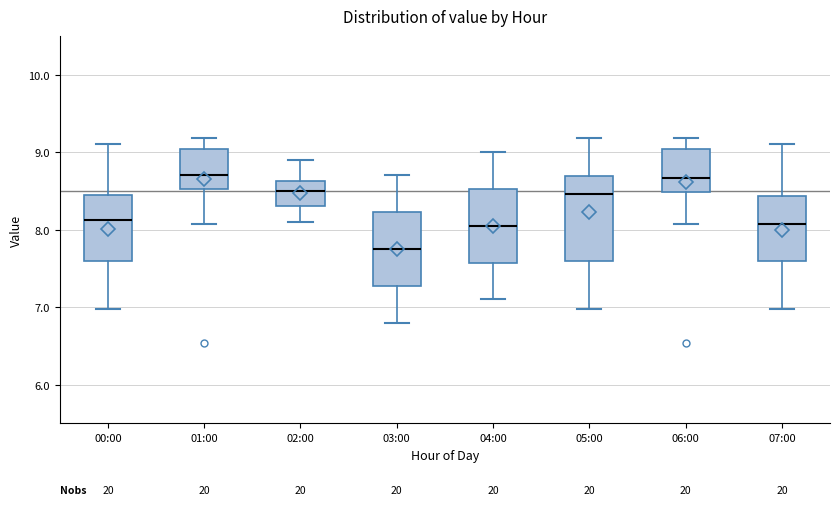

Reading left to right, transcribe this box plot: for each box, give where its median line is, the range the box spans, and where its two whiskers end, as read against the y-axis. The values are not printed on the chart, so give them approximately, as read against the axis.

00:00: median 8.1, box 7.6 to 8.4, whiskers 7.0 to 9.1
01:00: median 8.7, box 8.5 to 9.0, whiskers 8.1 to 9.2
02:00: median 8.5, box 8.3 to 8.6, whiskers 8.1 to 8.9
03:00: median 7.8, box 7.3 to 8.2, whiskers 6.8 to 8.7
04:00: median 8.1, box 7.6 to 8.5, whiskers 7.1 to 9.0
05:00: median 8.5, box 7.6 to 8.7, whiskers 7.0 to 9.2
06:00: median 8.7, box 8.5 to 9.0, whiskers 8.1 to 9.2
07:00: median 8.1, box 7.6 to 8.4, whiskers 7.0 to 9.1